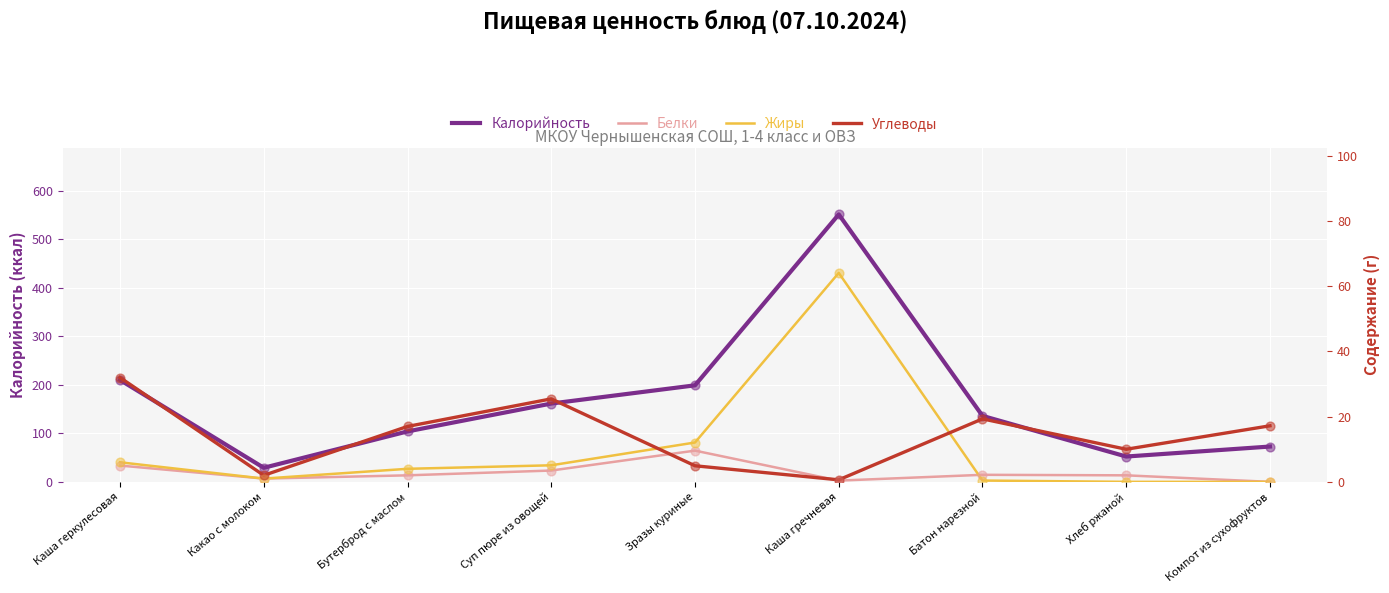

Which series has the largest Y range (max minus min)?

Калорийность